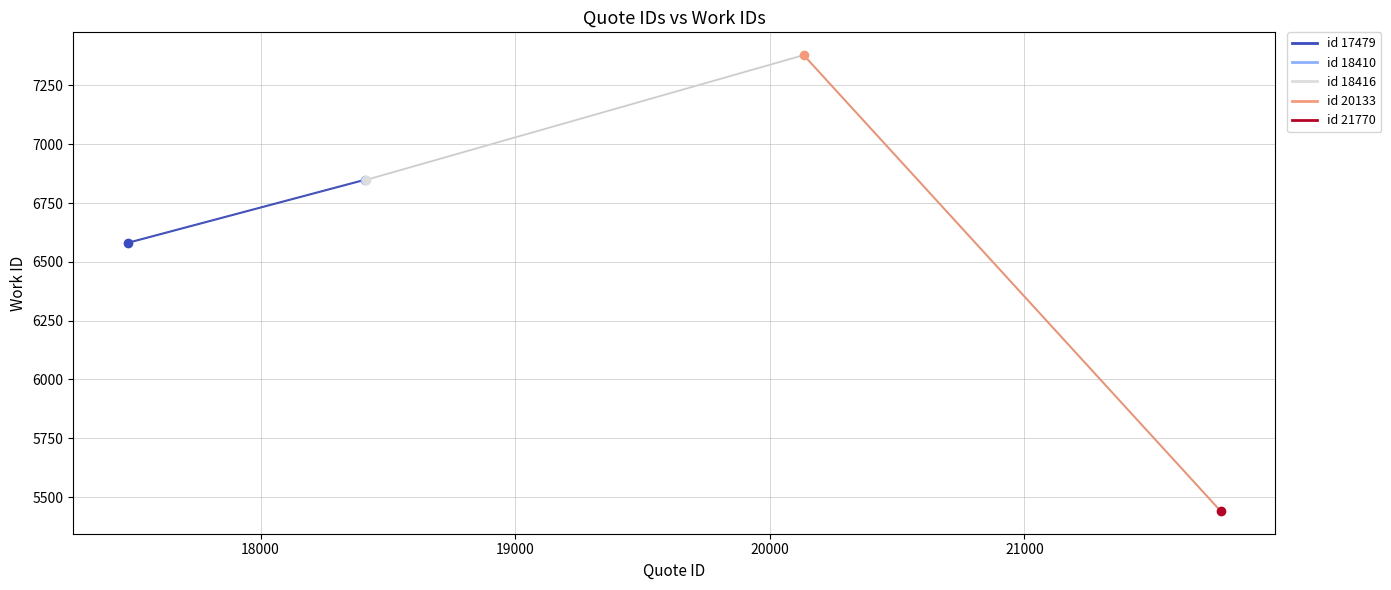

List the labels in order of value, largest first.

20133, 18410, 18416, 17479, 21770